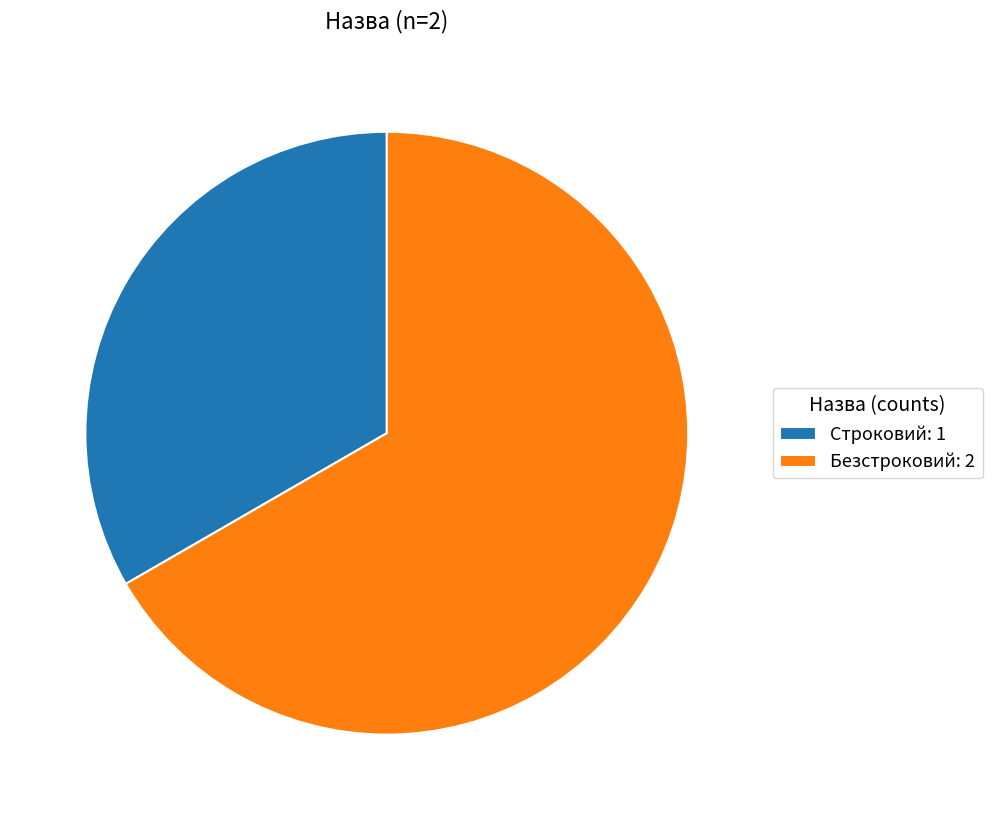

The Безстроковий slice represents 67% of the pie. True or false?

True